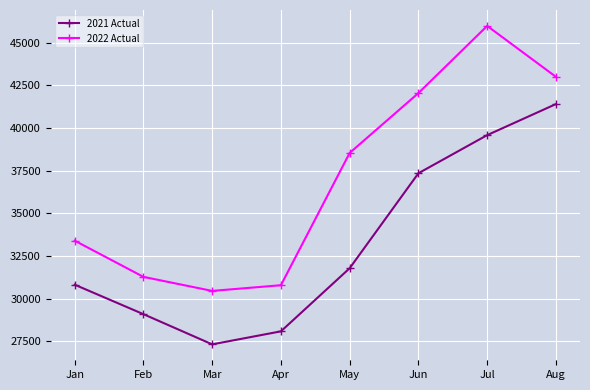

What is the difference between the 2022 Actual values at Apr and Mar?

333